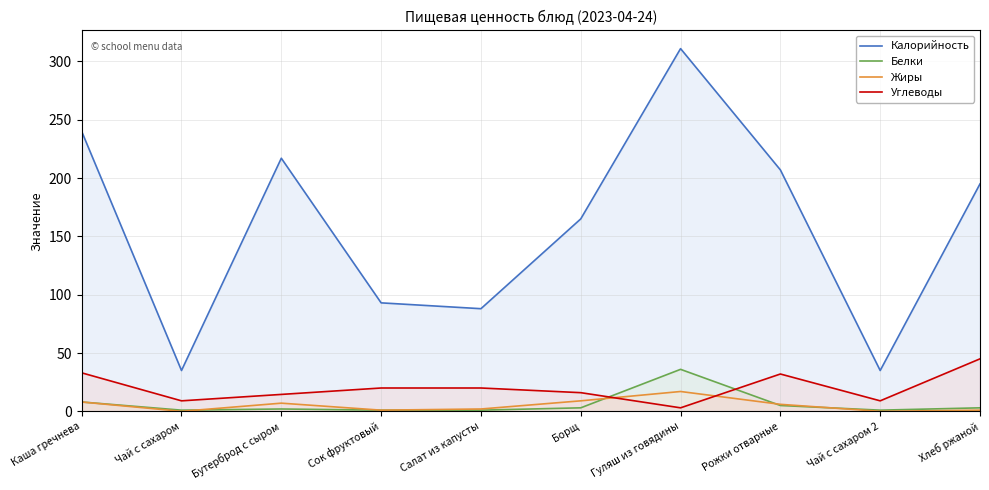

Reading left to right, transcribe all the data shown in this chart.

Калорийность: Каша гречнева=240.0	Чай с сахаром=35.0	Бутерброд с сыром=217.0	Сок фруктовый=93.0	Салат из капусты=88.0	Борщ=165.0	Гуляш из говядины=311.0	Рожки отварные=207.0	Чай с сахаром 2=35.0	Хлеб ржаной=195.0
Белки: Каша гречнева=8.0	Чай с сахаром=1.0	Бутерброд с сыром=2.0	Сок фруктовый=1.0	Салат из капусты=1.0	Борщ=3.0	Гуляш из говядины=36.0	Рожки отварные=5.0	Чай с сахаром 2=1.0	Хлеб ржаной=3.0
Жиры: Каша гречнева=8.0	Чай с сахаром=0.0	Бутерброд с сыром=7.0	Сок фруктовый=1.0	Салат из капусты=2.0	Борщ=9.0	Гуляш из говядины=17.0	Рожки отварные=6.0	Чай с сахаром 2=0.0	Хлеб ржаной=1.0
Углеводы: Каша гречнева=33.0	Чай с сахаром=9.0	Бутерброд с сыром=14.5	Сок фруктовый=20.0	Салат из капусты=20.0	Борщ=16.0	Гуляш из говядины=3.0	Рожки отварные=32.0	Чай с сахаром 2=9.0	Хлеб ржаной=45.0